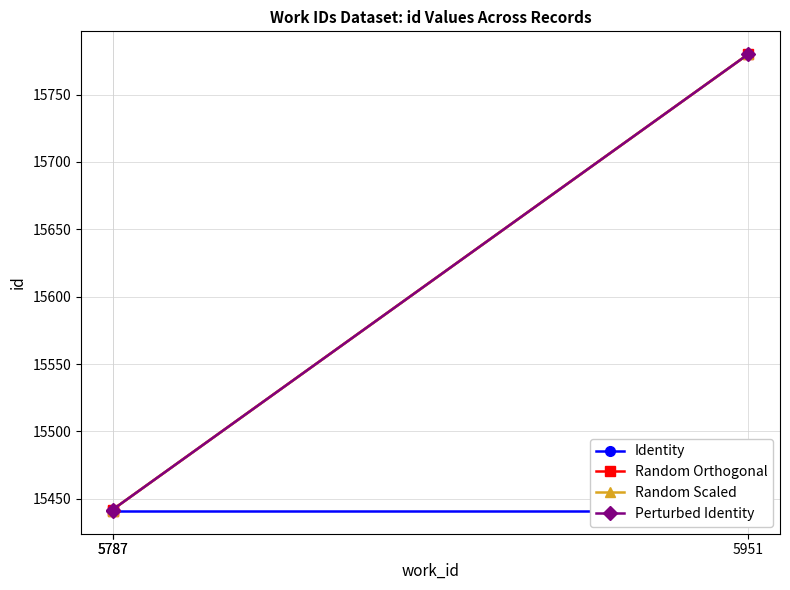

Where does the Random Orthogonal series first go above 15442?

5951